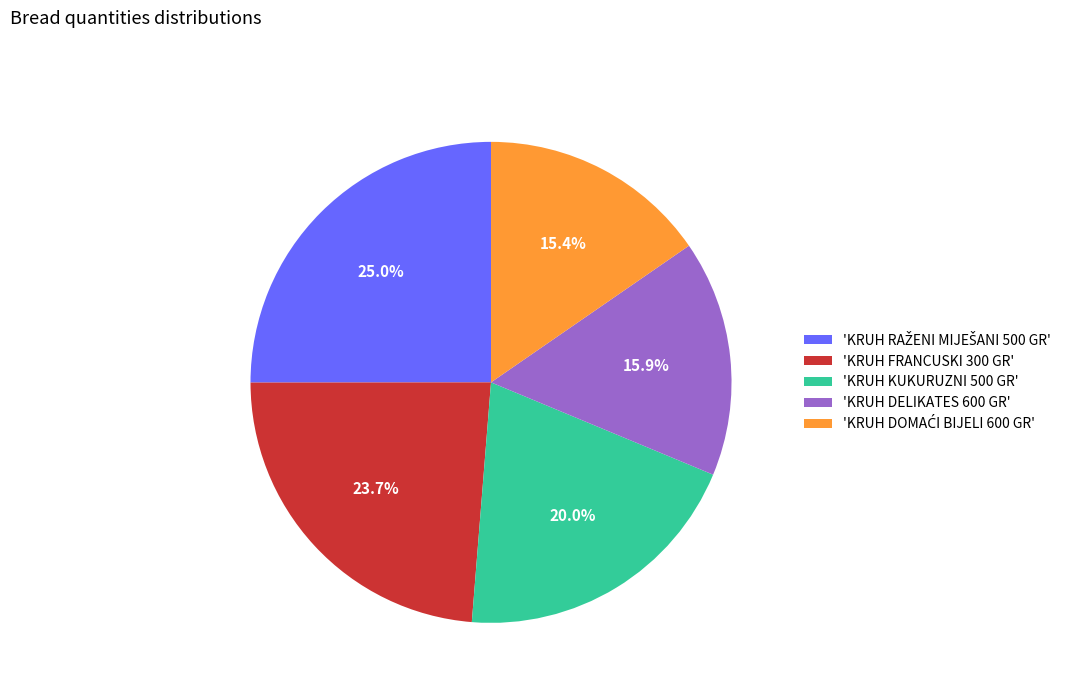

Does any single category account for the majority?

No